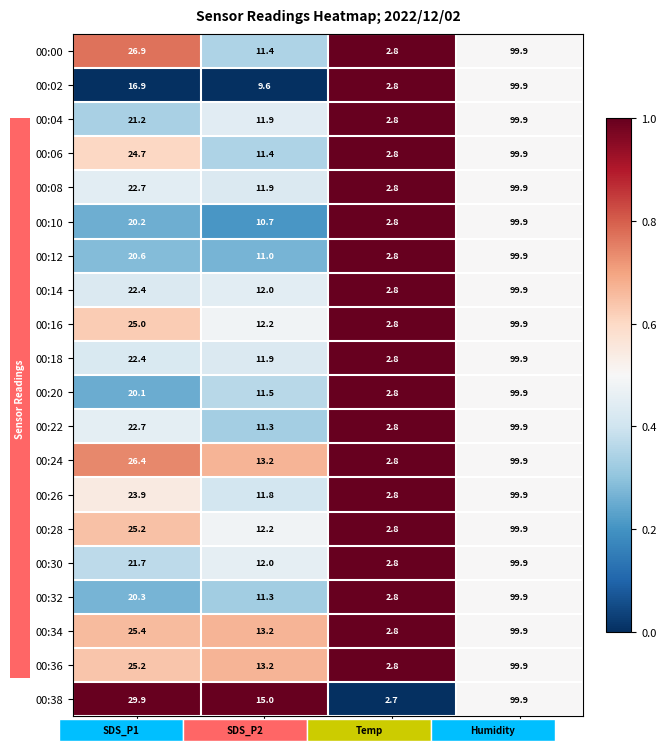

Where is 00:08 nearest to the value 51?

SDS_P1